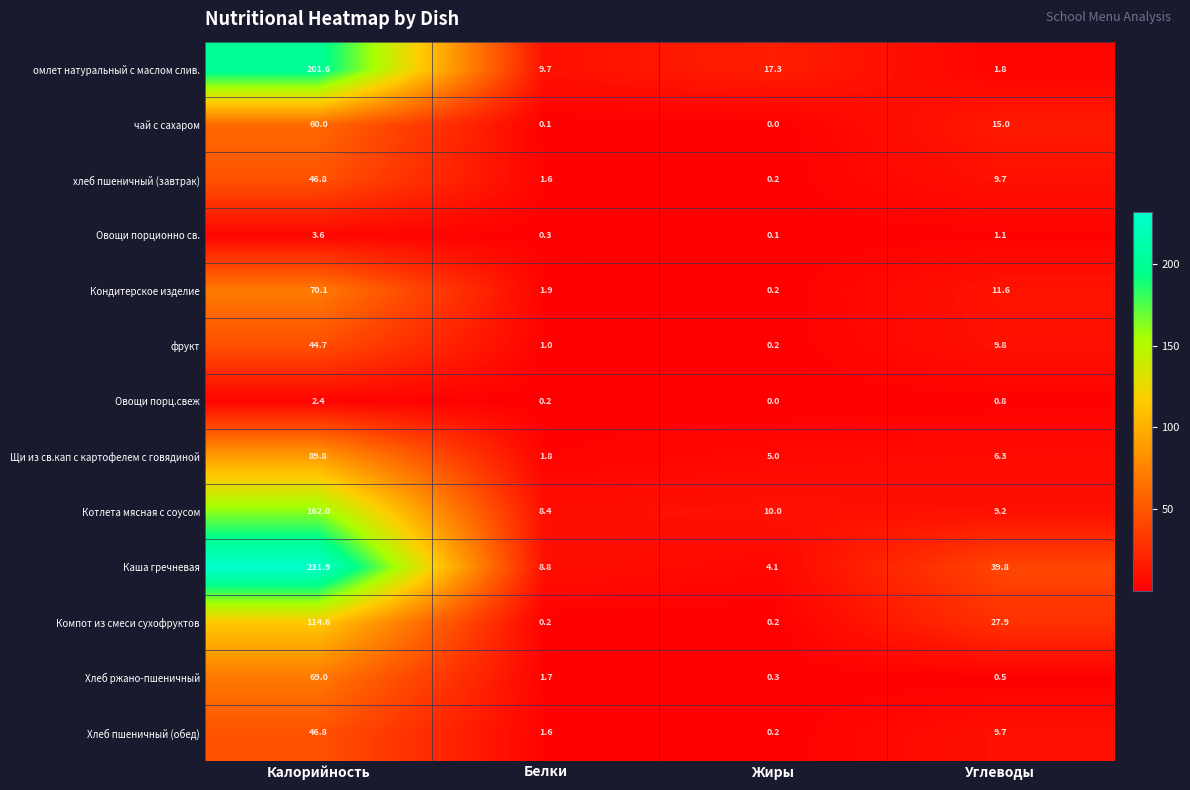

What is the spread (max minus min) of values at Жиры?

17.3